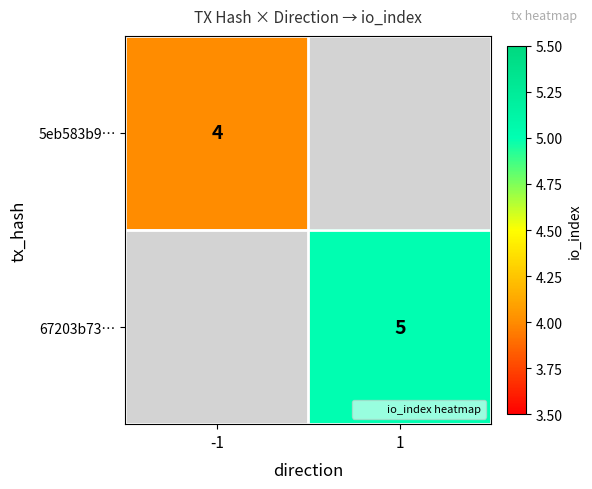

At which category does the chart reach its peak across all series?

1